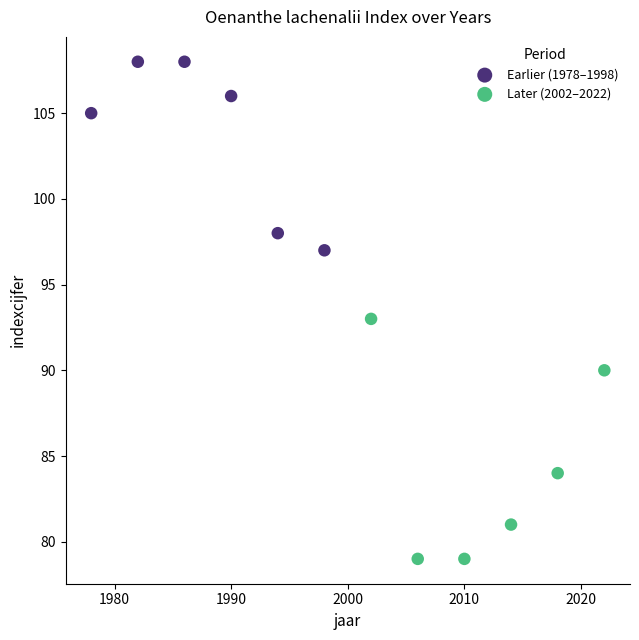

Which series contains the lowest Y value?

Later (2002–2022)